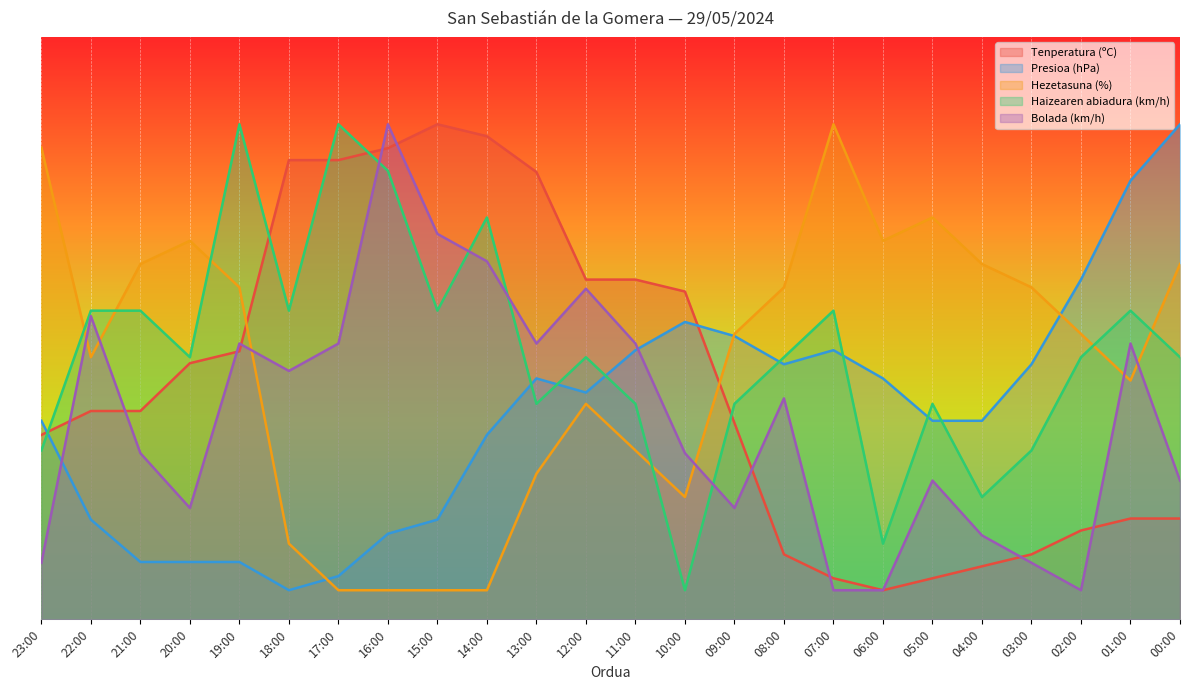

Read the Tenperatura (ºC) value at 15:00.

85.0